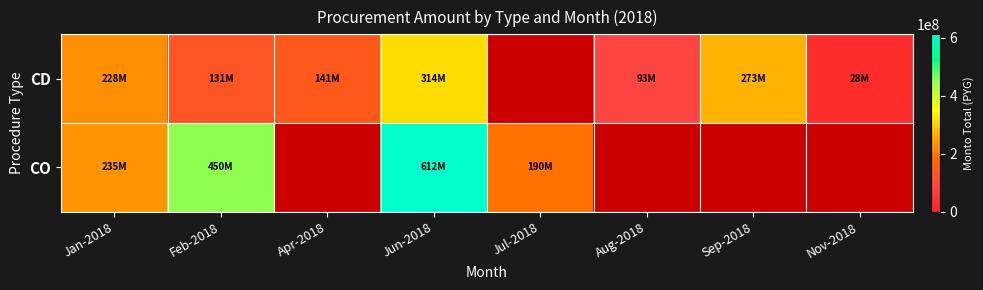

The CO series shows 235000000.0 at Jan-2018. True or false?

True